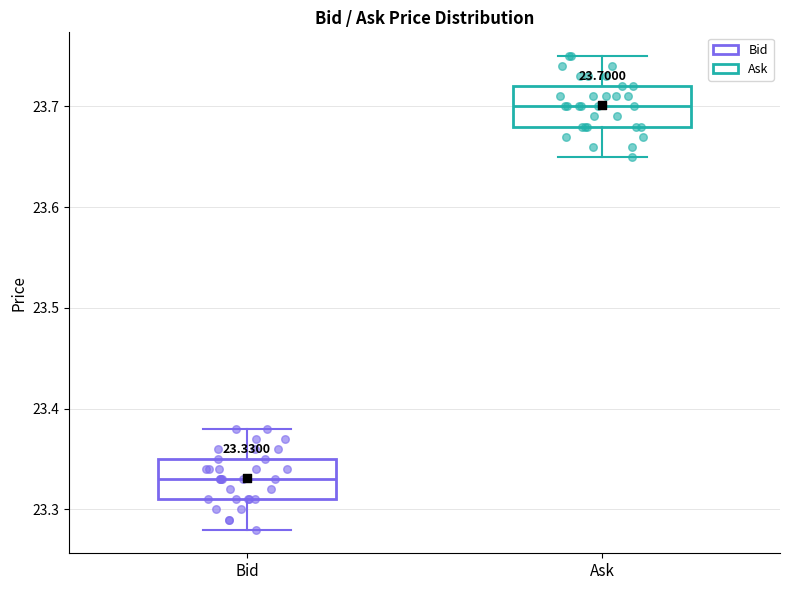

Which box has the highest median line?

Ask